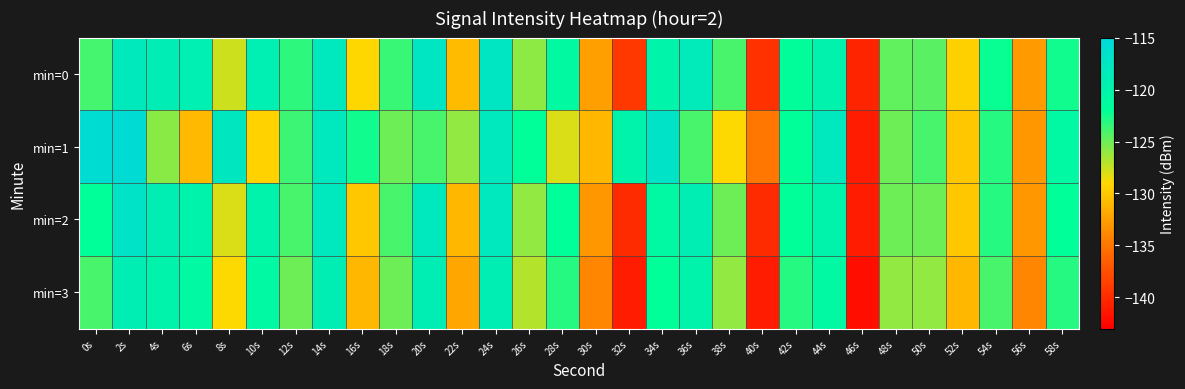

Reading right to left, extract all data points from this chart.

min=0: 58s=-122.4	56s=-132.8	54s=-122.3	52s=-129.5	50s=-124.4	48s=-124.7	46s=-140.4	44s=-119.8	42s=-121.9	40s=-139.5	38s=-124.0	36s=-118.4	34s=-120.0	32s=-139.1	30s=-132.5	28s=-121.0	26s=-125.9	24s=-117.5	22s=-130.8	20s=-117.5	18s=-123.5	16s=-129.0	14s=-117.9	12s=-123.2	10s=-119.3	8s=-127.6	6s=-119.2	4s=-118.8	2s=-118.2	0s=-123.9
min=1: 58s=-121.0	56s=-133.0	54s=-123.0	52s=-130.0	50s=-124.0	48s=-125.0	46s=-141.0	44s=-118.0	42s=-122.0	40s=-135.0	38s=-129.0	36s=-124.0	34s=-117.0	32s=-120.0	30s=-131.0	28s=-128.0	26s=-122.0	24s=-118.0	22s=-126.0	20s=-124.0	18s=-125.1	16s=-122.5	14s=-117.9	12s=-123.7	10s=-129.4	8s=-117.7	6s=-130.9	4s=-125.8	2s=-115.5	0s=-115.7
min=2: 58s=-122.0	56s=-133.0	54s=-123.0	52s=-130.0	50s=-125.0	48s=-125.0	46s=-141.0	44s=-120.0	42s=-122.0	40s=-140.0	38s=-125.0	36s=-119.0	34s=-121.0	32s=-140.0	30s=-133.0	28s=-122.0	26s=-126.0	24s=-118.0	22s=-131.0	20s=-118.0	18s=-124.0	16s=-130.0	14s=-118.0	12s=-124.0	10s=-120.0	8s=-128.0	6s=-120.0	4s=-119.0	2s=-117.0	0s=-122.0
min=3: 58s=-123.0	56s=-134.0	54s=-124.0	52s=-131.0	50s=-126.0	48s=-126.0	46s=-142.0	44s=-121.0	42s=-123.0	40s=-141.0	38s=-126.0	36s=-120.0	34s=-122.0	32s=-141.0	30s=-134.0	28s=-123.0	26s=-127.0	24s=-119.0	22s=-132.0	20s=-119.0	18s=-125.0	16s=-131.0	14s=-119.0	12s=-125.0	10s=-121.0	8s=-129.0	6s=-121.0	4s=-120.0	2s=-119.0	0s=-124.0